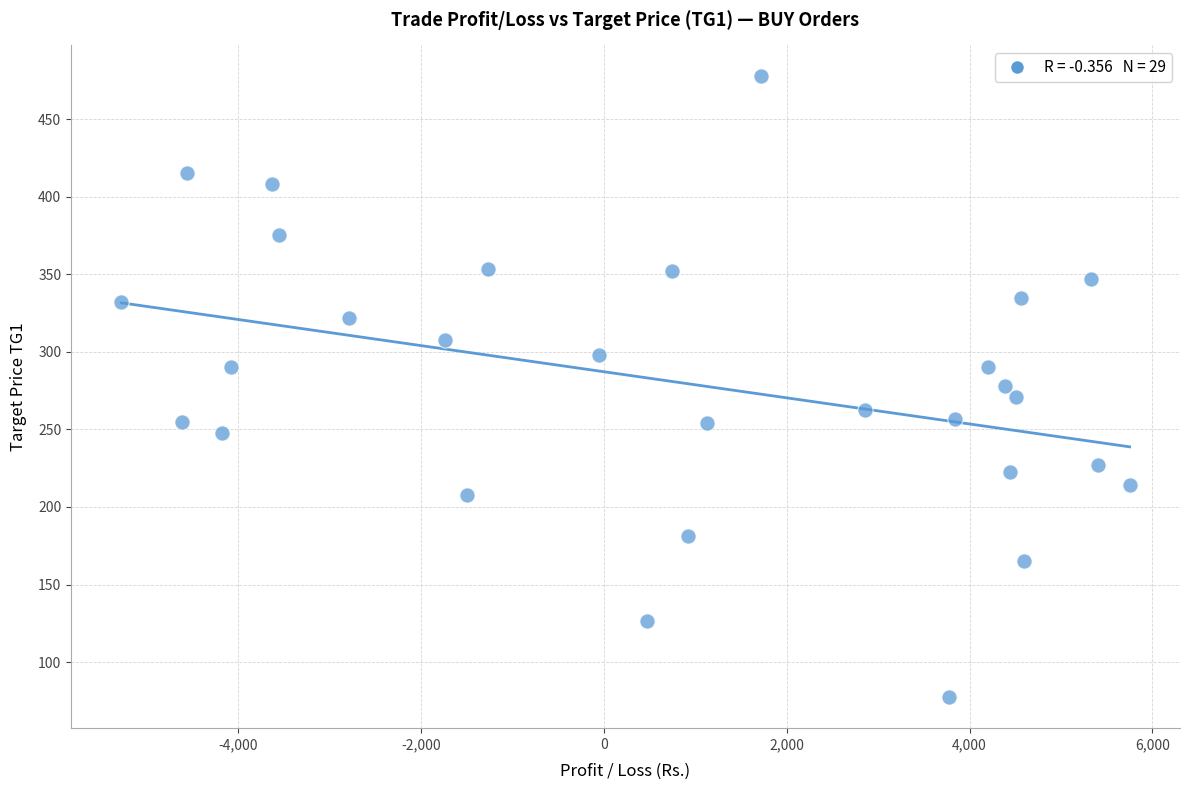

What is the range of Y values (max minus min)?

400.0